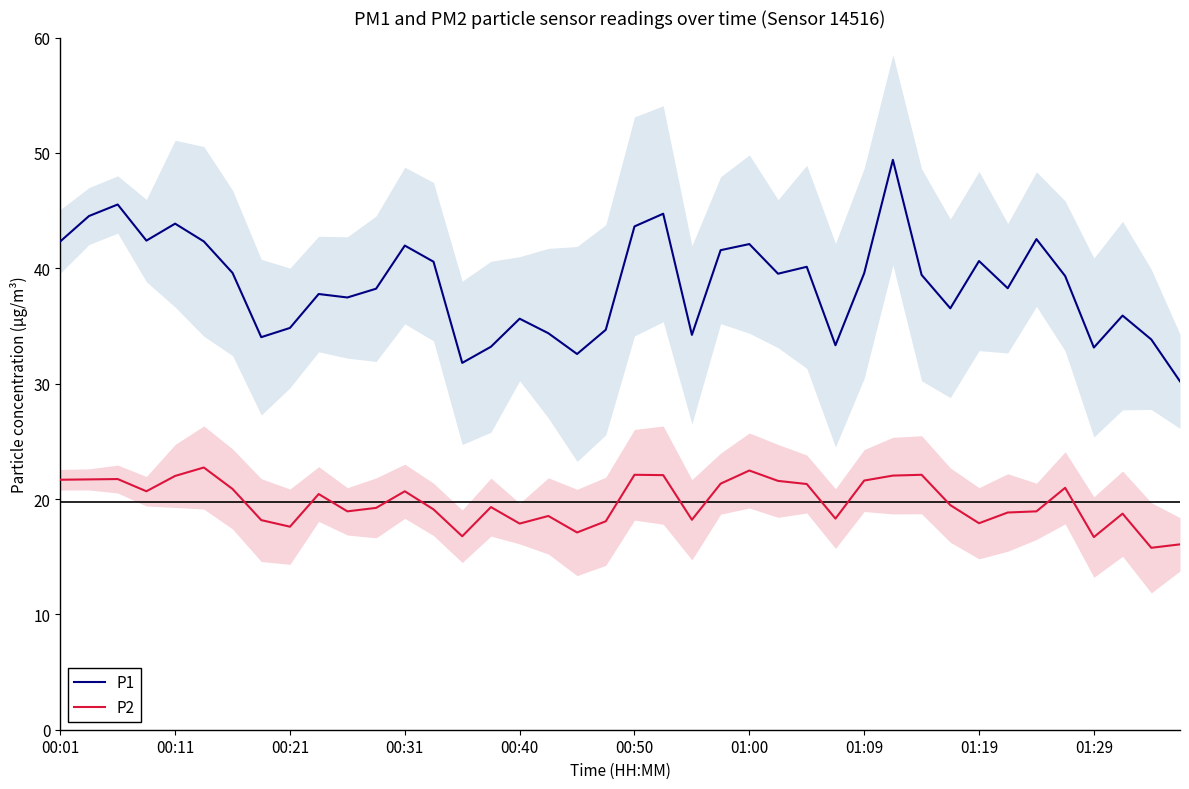

What position from the left is 39?

40